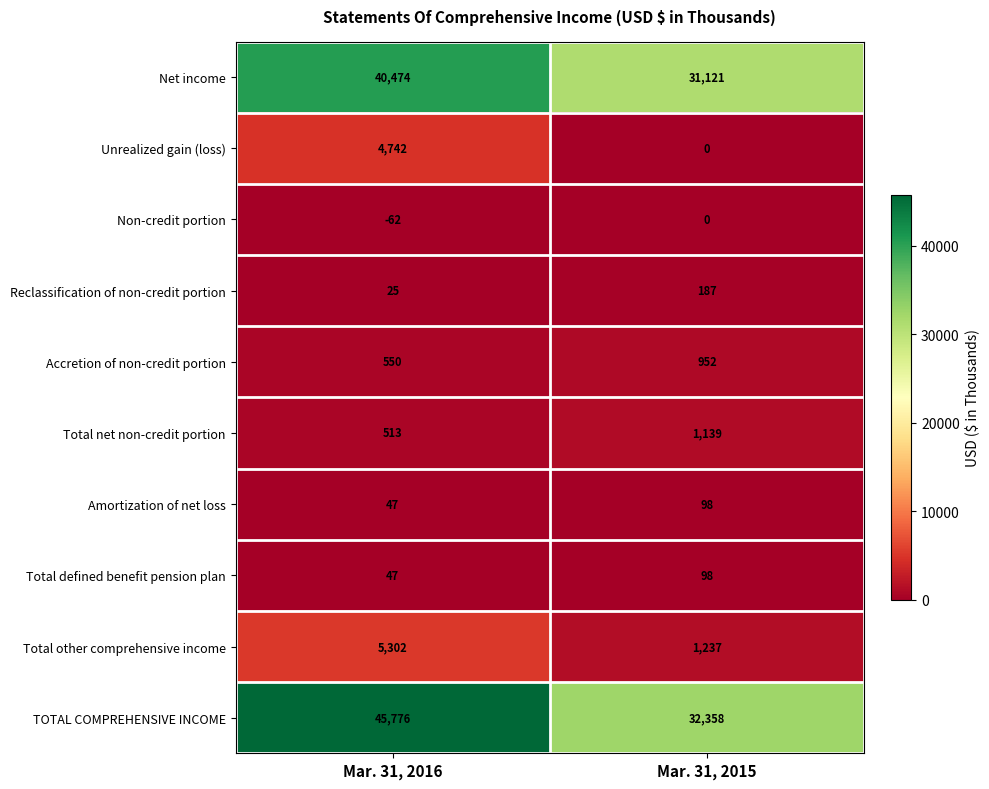

At which category is the sum across all series the highest?

Mar. 31, 2016